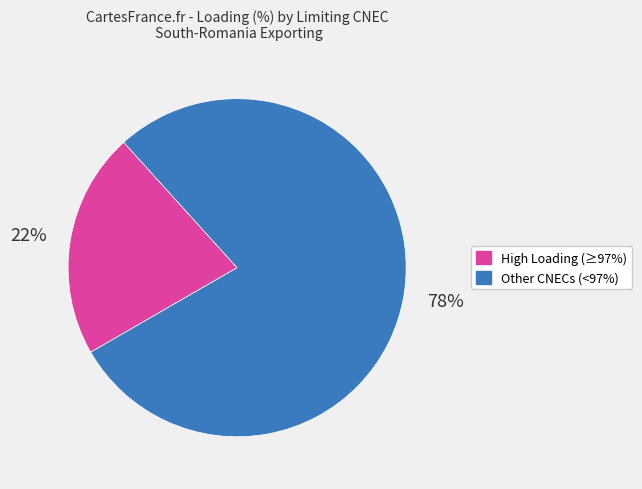

Is there any slice that represents more than half of the pie?

Yes